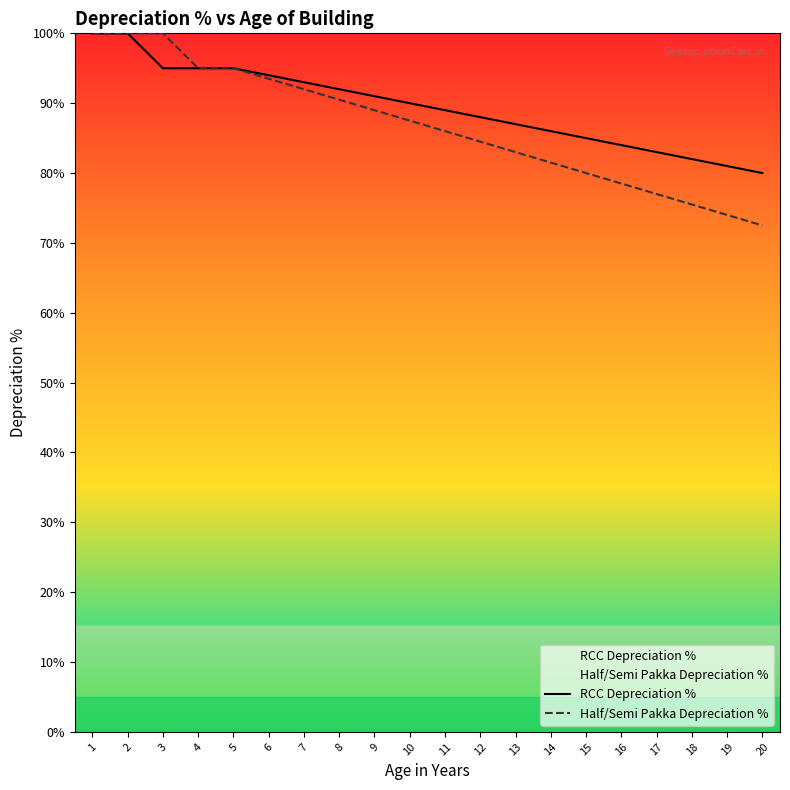

True or false: RCC Depreciation % and Half/Semi Pakka Depreciation % cross at least once.

False